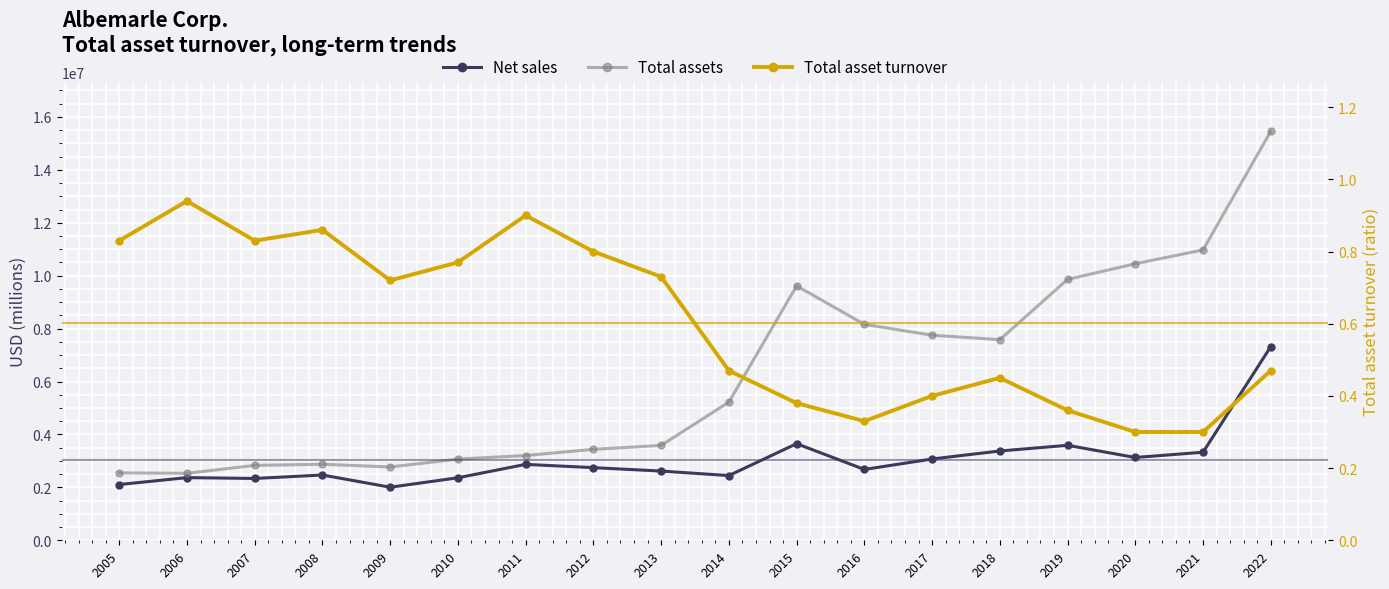

True or false: Total asset turnover and Net sales cross at least once.

False